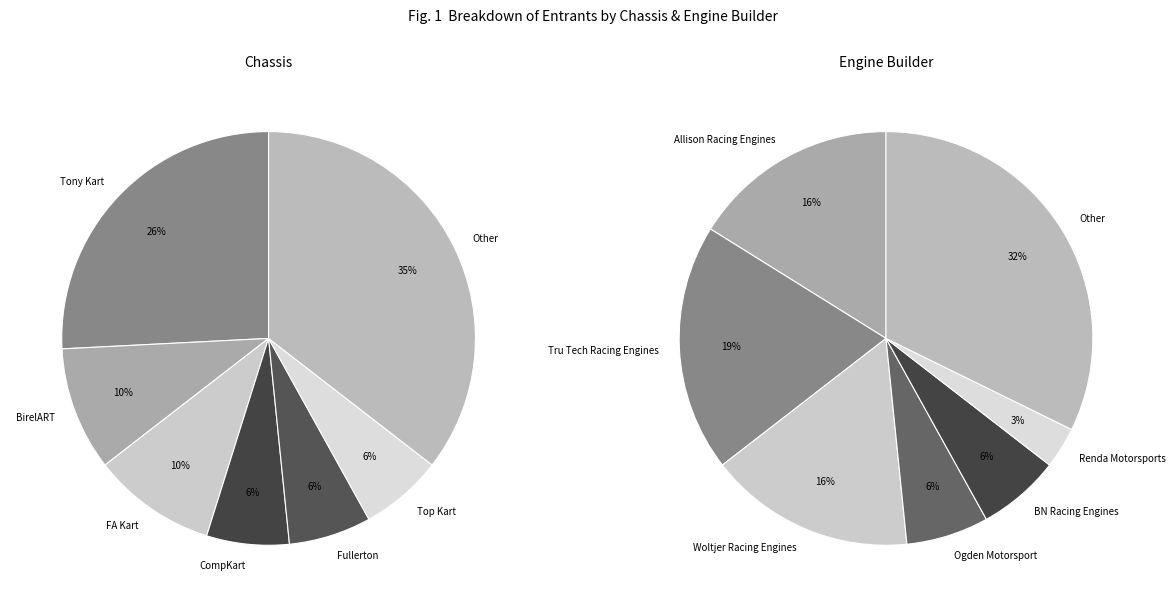

To the nearest percent, what percentage of the pie is Other?

35%